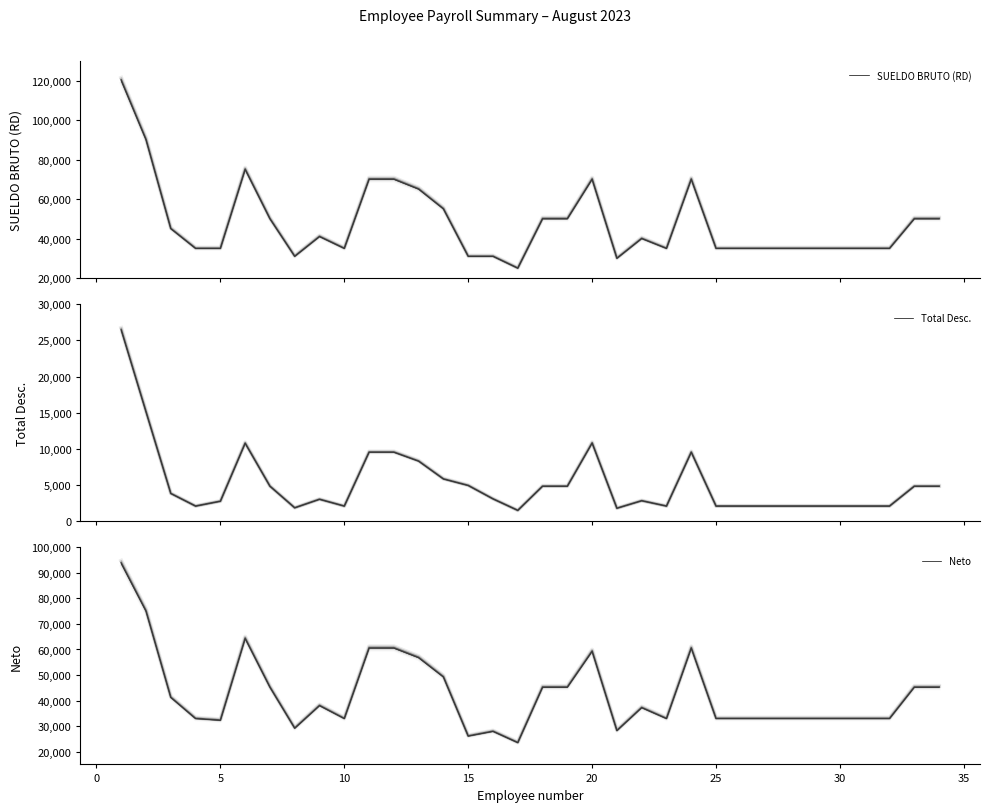

How many lines are shown in the chart?

3